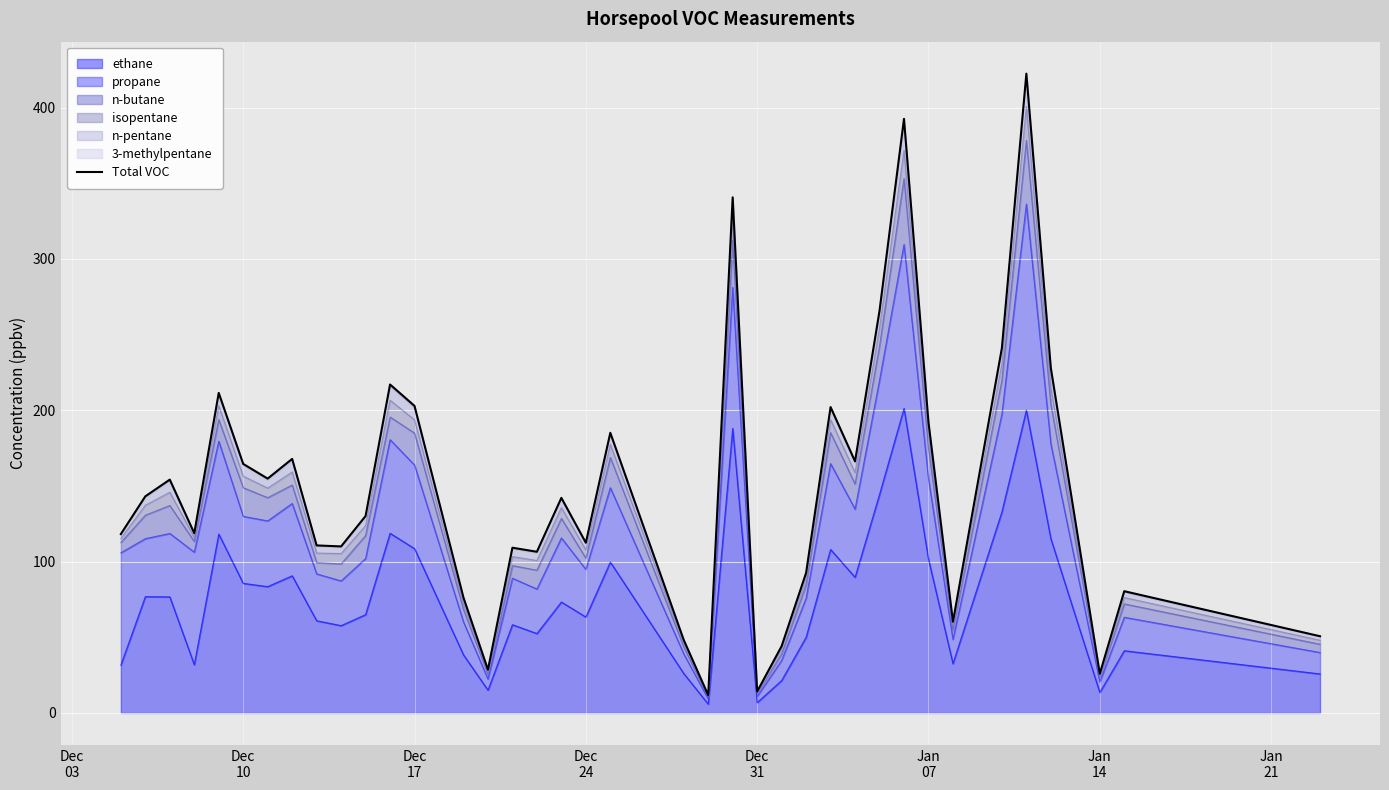

The chart shows a value of 90.8 at 31. True or false?

False